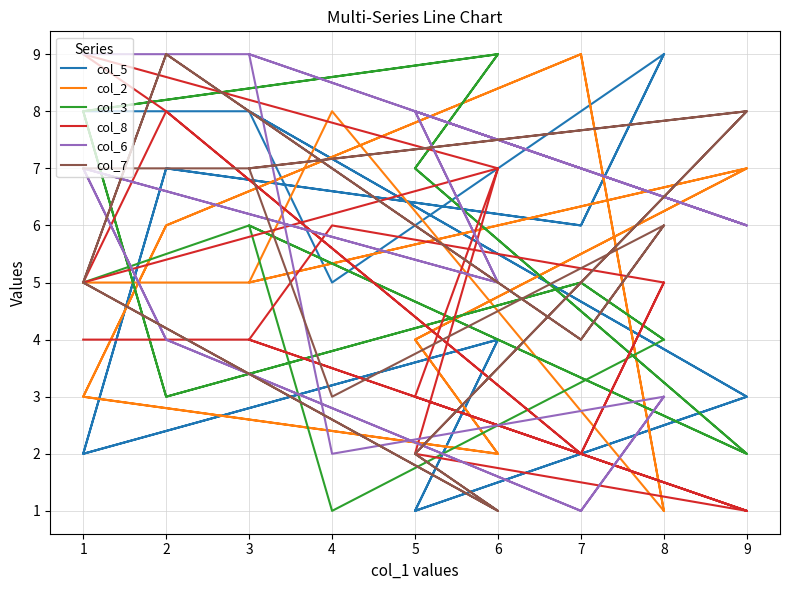

Reading left to right, what are all the values shown in this chart?

col_5: 8	8	3	1	4	2	7	6	9	5	8	3	1	4	2	7	6	9
col_2: 5	5	7	4	2	3	6	9	1	8	5	7	4	2	3	6	9	1
col_3: 5	6	2	7	9	8	3	5	4	1	6	2	7	9	8	3	5	4
col_8: 4	4	1	2	7	5	8	2	5	6	4	1	3	7	9	8	2	5
col_6: 9	9	6	8	5	7	4	1	3	2	9	6	8	5	7	4	1	3
col_7: 7	7	8	2	1	5	9	4	6	3	7	8	2	1	5	9	4	6